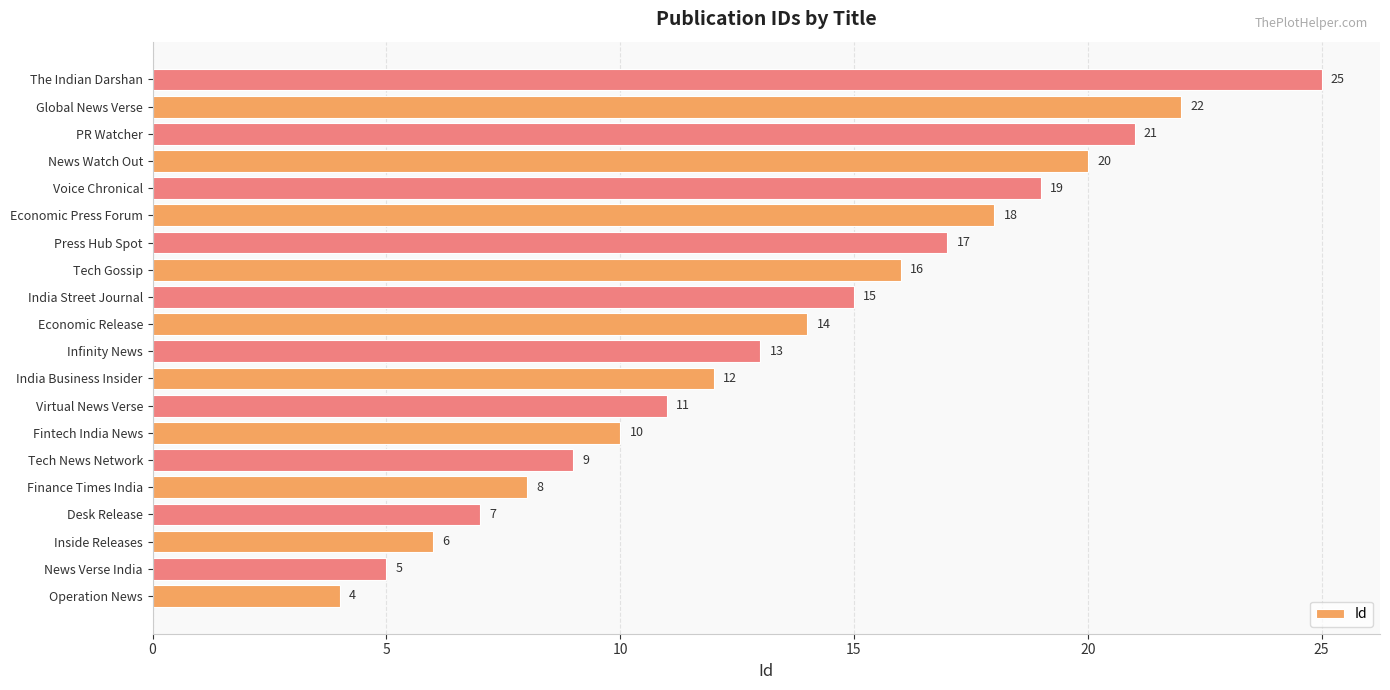

Count the number of categories in the chart.

20